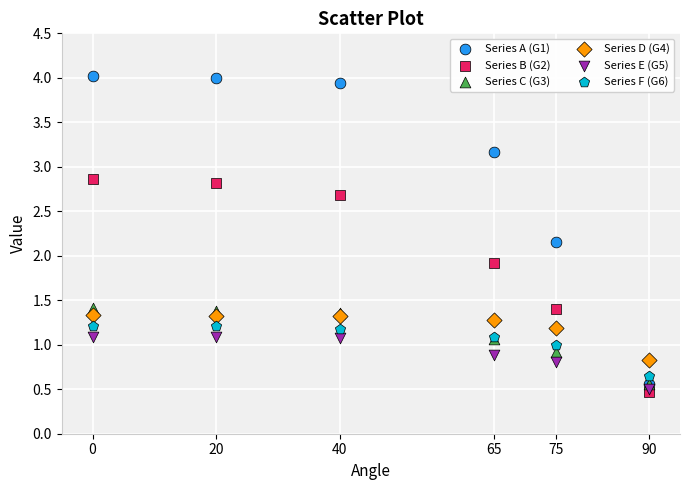

Across all series, what Y value is closest to 2?

1.9